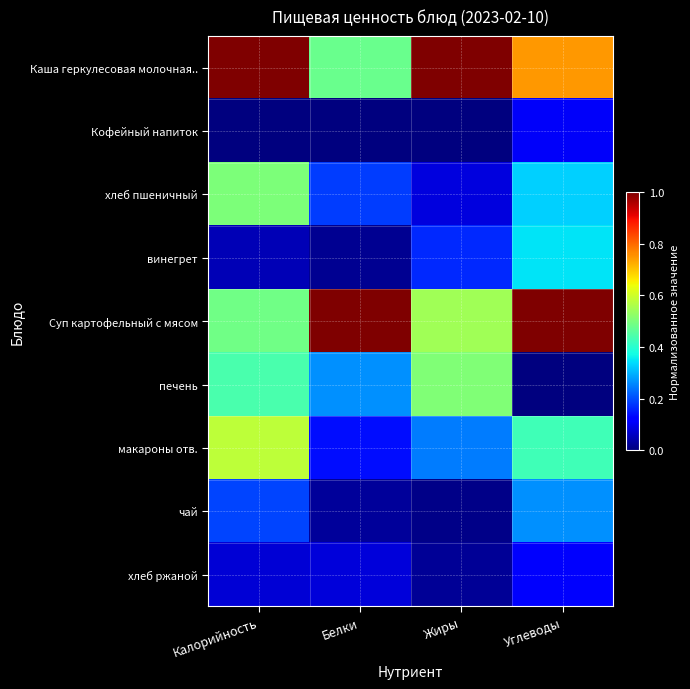

Between Калорийность and Жиры, which is larger?

Калорийность